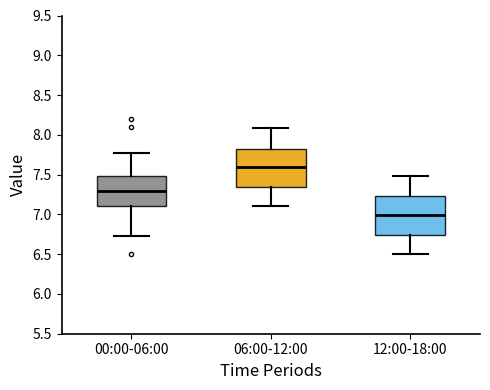

Where is the upper edge of the box for 00:00-06:00 on the y-axis? The values are not printed on the chart, so give them approximately, as read against the axis.

7.50